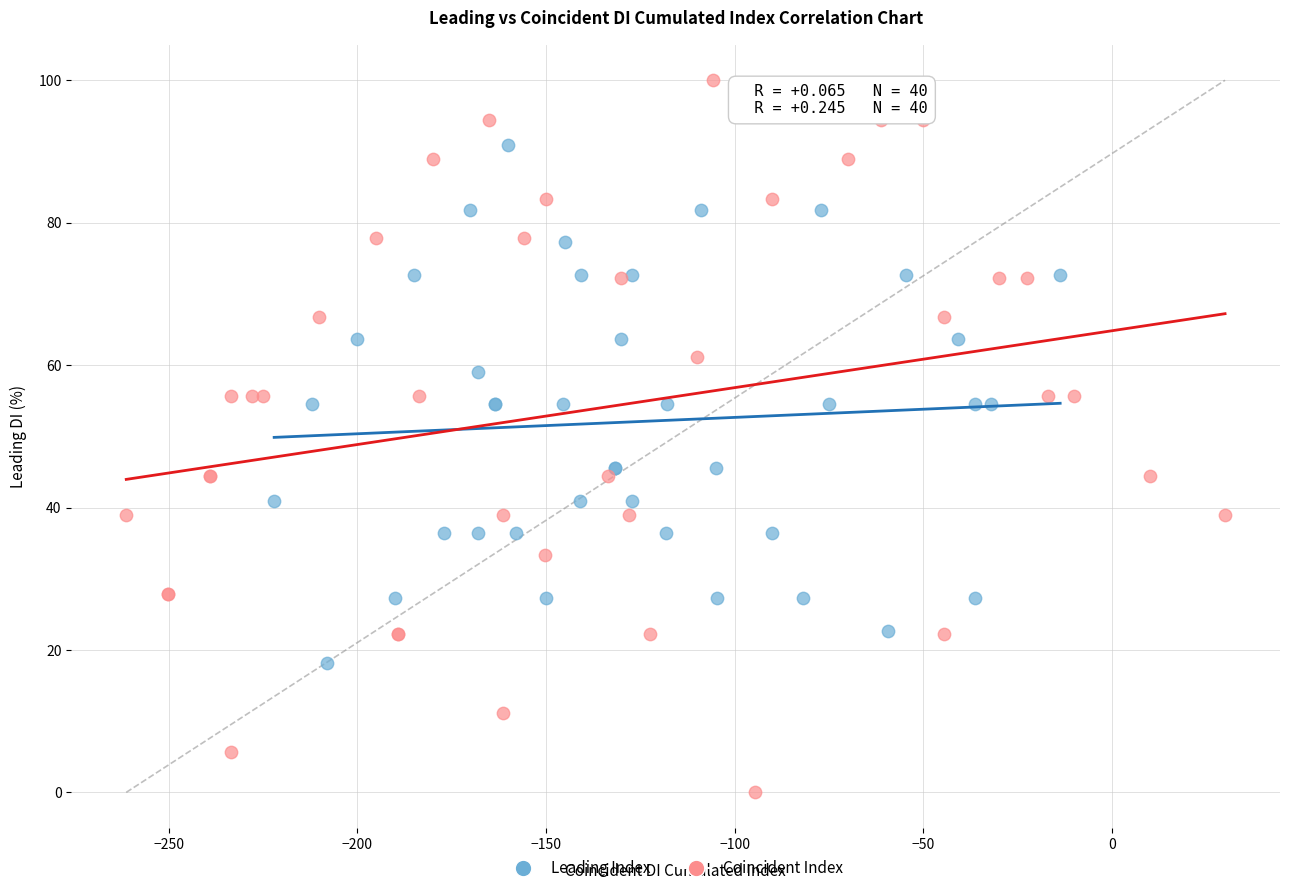

Which series reaches the minimum Y coordinate?

Coincident Index